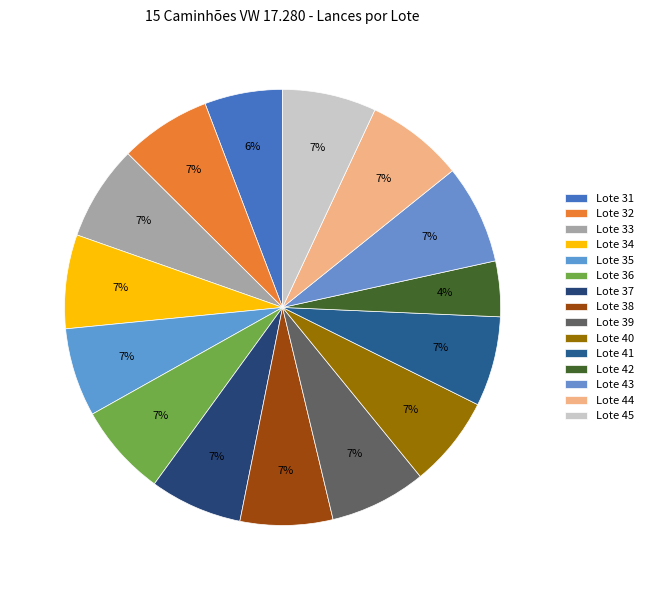

Approximately how many times larger is the value at Lote 45 compared to Lote 34?

1.0